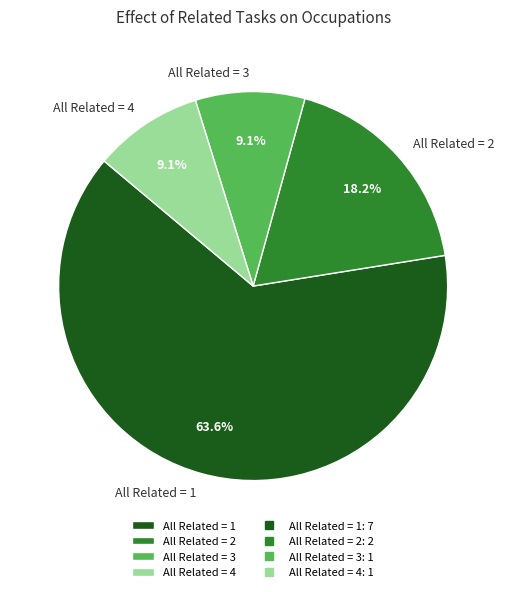

Does any single category account for the majority?

Yes